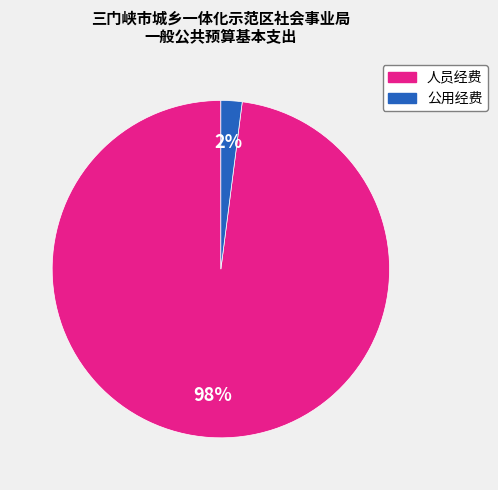

To the nearest percent, what is the difference between the largest and smallest slice percentages?

96%